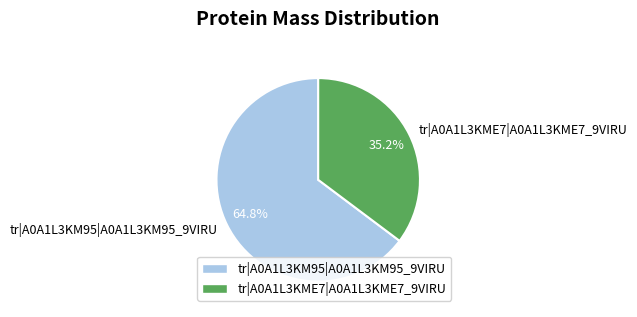

How many slices are in this pie chart?

2